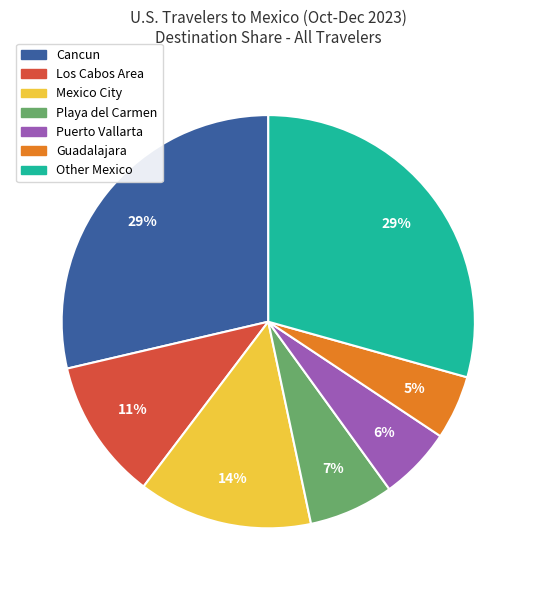

Which slice is the smallest?

Guadalajara